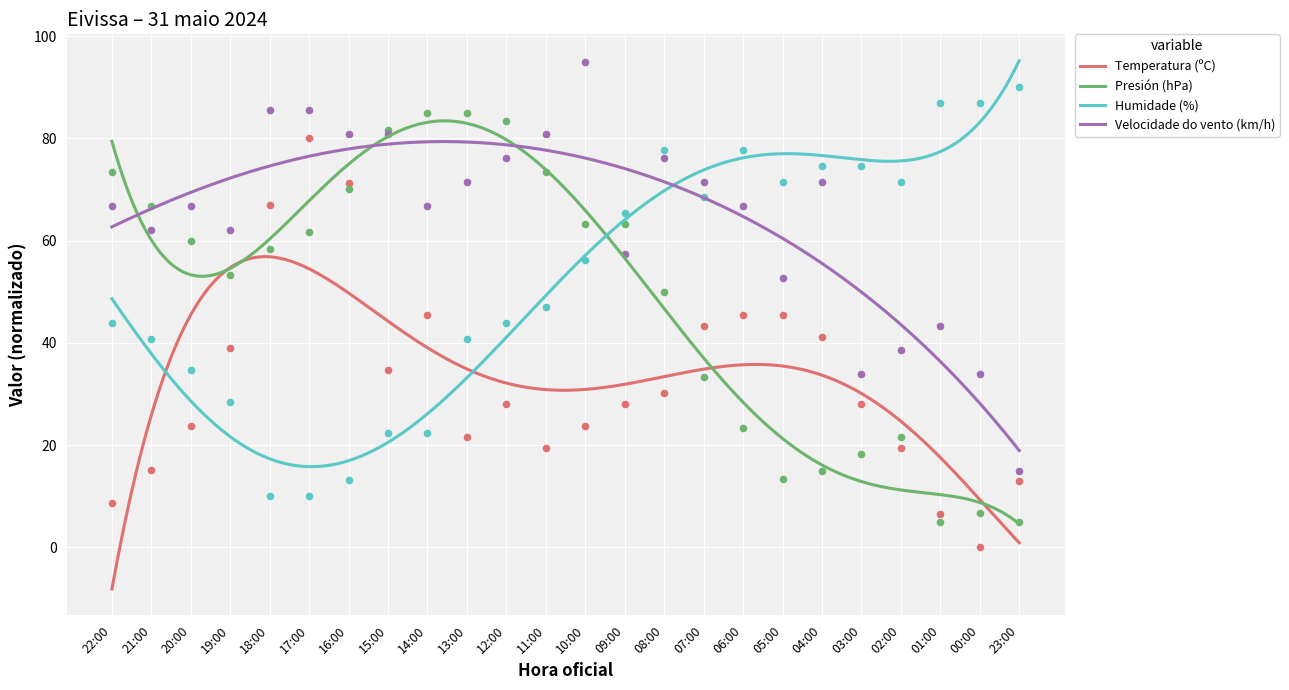

What is the total value across all series at 14:00?

219.5